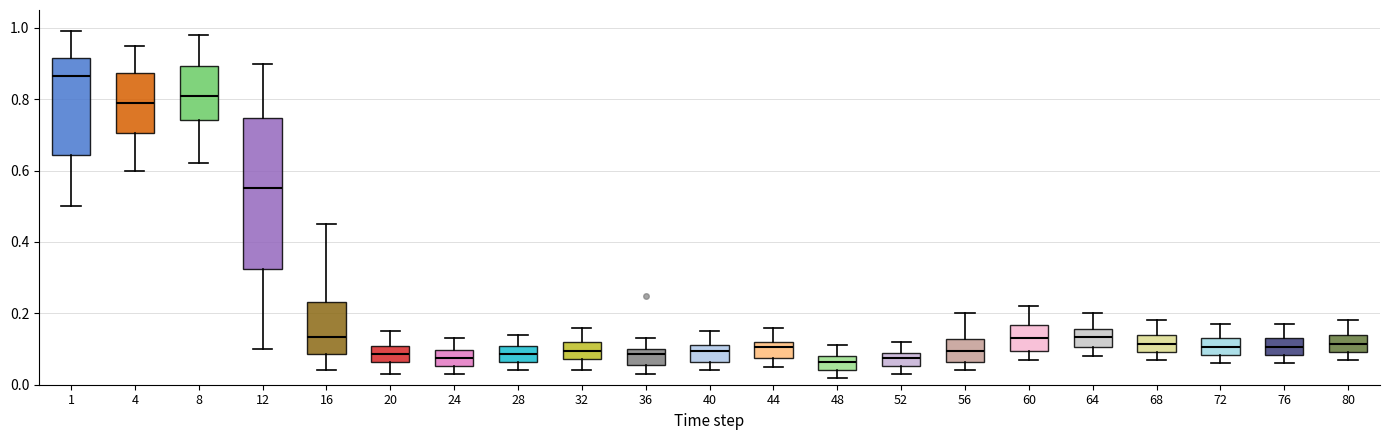

Reading left to right, transcribe this box plot: for each box, give where its median line is, the range the box spans, and where its two whiskers end, as read against the y-axis. The values are not printed on the chart, so give them approximately, as read against the axis.

1: median 0.86, box 0.64 to 0.92, whiskers 0.50 to 1.00
4: median 0.80, box 0.70 to 0.88, whiskers 0.60 to 0.96
8: median 0.82, box 0.74 to 0.90, whiskers 0.62 to 0.98
12: median 0.56, box 0.32 to 0.74, whiskers 0.10 to 0.90
16: median 0.14, box 0.08 to 0.24, whiskers 0.04 to 0.46
20: median 0.08, box 0.06 to 0.10, whiskers 0.04 to 0.16
24: median 0.08, box 0.06 to 0.10, whiskers 0.04 to 0.14
28: median 0.08, box 0.06 to 0.10, whiskers 0.04 to 0.14
32: median 0.10, box 0.08 to 0.12, whiskers 0.04 to 0.16
36: median 0.08, box 0.06 to 0.10, whiskers 0.04 to 0.14
40: median 0.10, box 0.06 to 0.12, whiskers 0.04 to 0.16
44: median 0.10, box 0.08 to 0.12, whiskers 0.06 to 0.16
48: median 0.06, box 0.04 to 0.08, whiskers 0.02 to 0.12
52: median 0.08, box 0.06 to 0.10, whiskers 0.04 to 0.12
56: median 0.10, box 0.06 to 0.12, whiskers 0.04 to 0.20
60: median 0.14, box 0.10 to 0.16, whiskers 0.08 to 0.22
64: median 0.14, box 0.10 to 0.16, whiskers 0.08 to 0.20
68: median 0.12, box 0.10 to 0.14, whiskers 0.08 to 0.18
72: median 0.10, box 0.08 to 0.14, whiskers 0.06 to 0.18
76: median 0.10, box 0.08 to 0.14, whiskers 0.06 to 0.18
80: median 0.12, box 0.10 to 0.14, whiskers 0.08 to 0.18